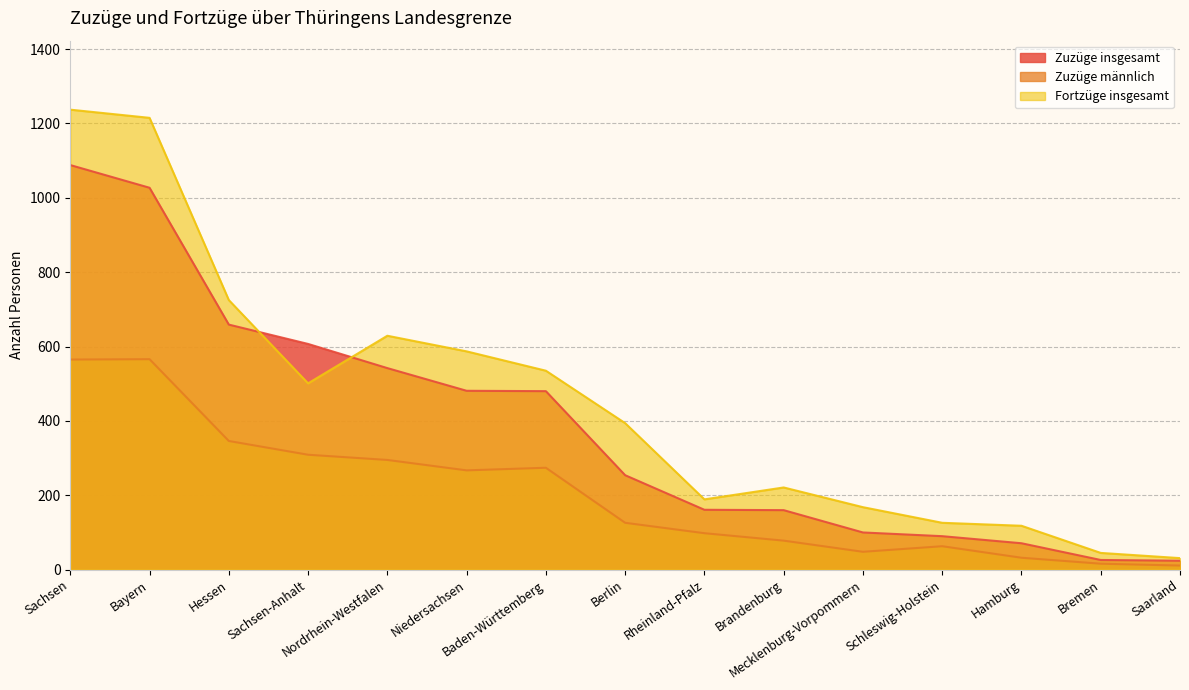

How many data points in Zuzüge insgesamt are less than 254?

7